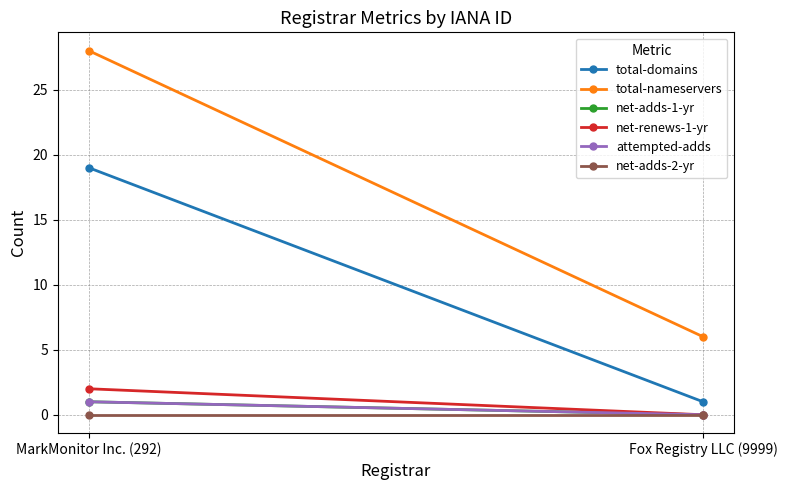

What is the sum of all net-renews-1-yr values?

2